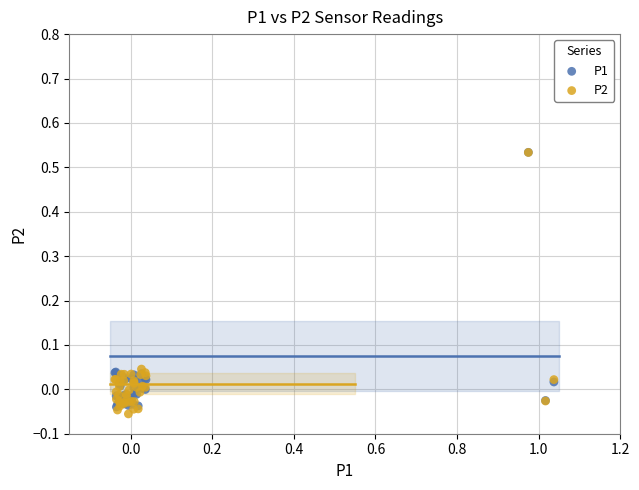

What are all the series names shown in the legend?

P1, P2